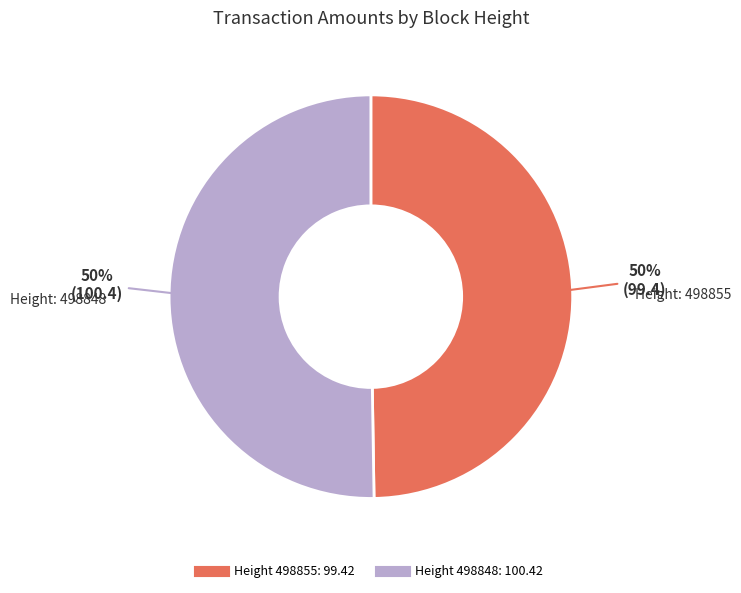

To the nearest percent, what is the average slice percentage?

50%